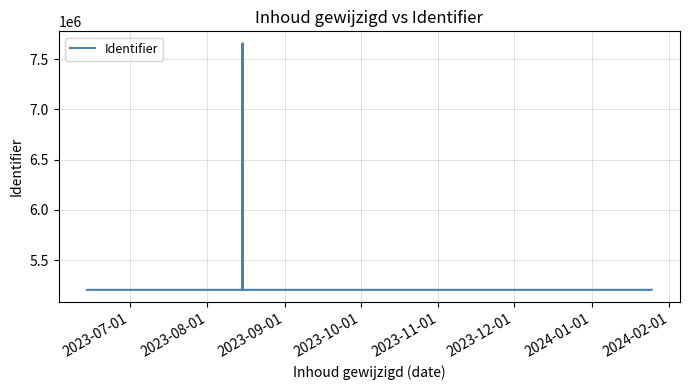

What is the sum of all values?

85756447